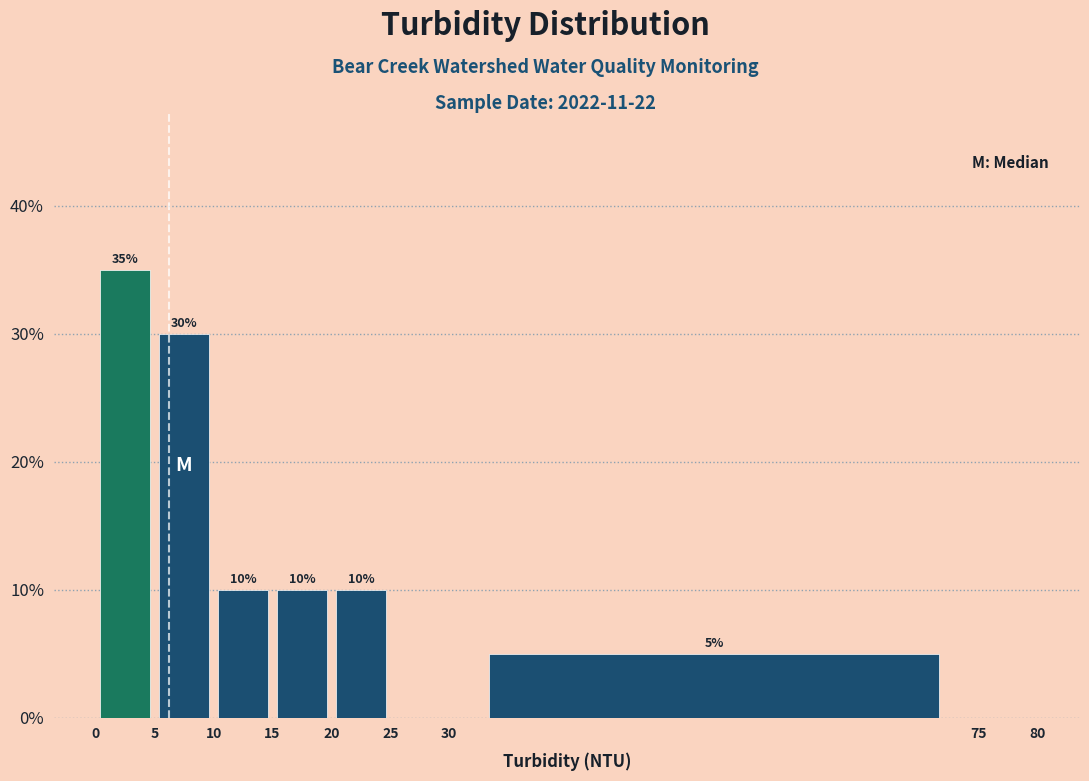

Which range on the x-axis has the tallest bar?

0 to 5